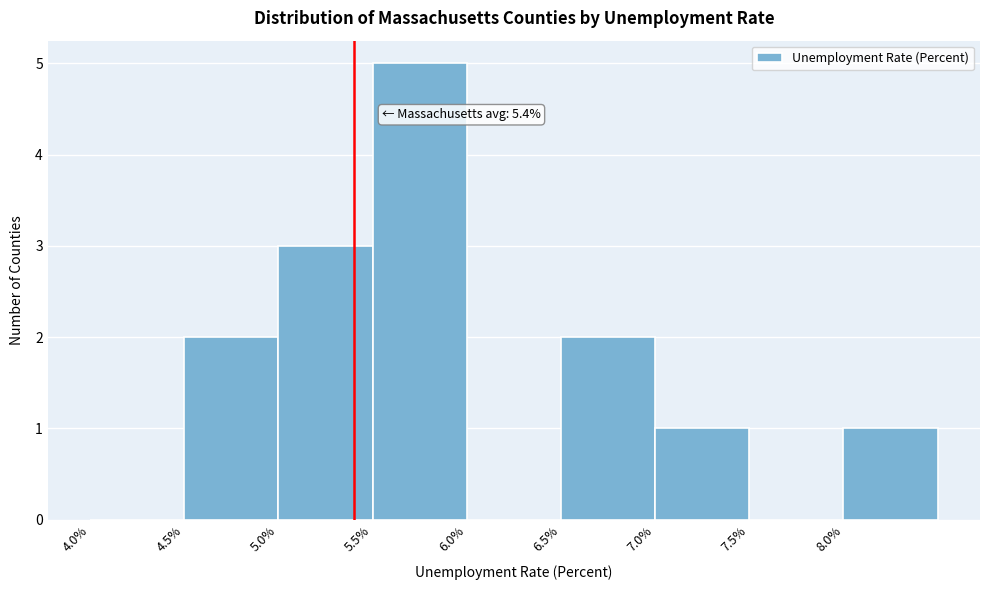

Over which range of the x-axis is the bar tallest?

5.5 to 6.0